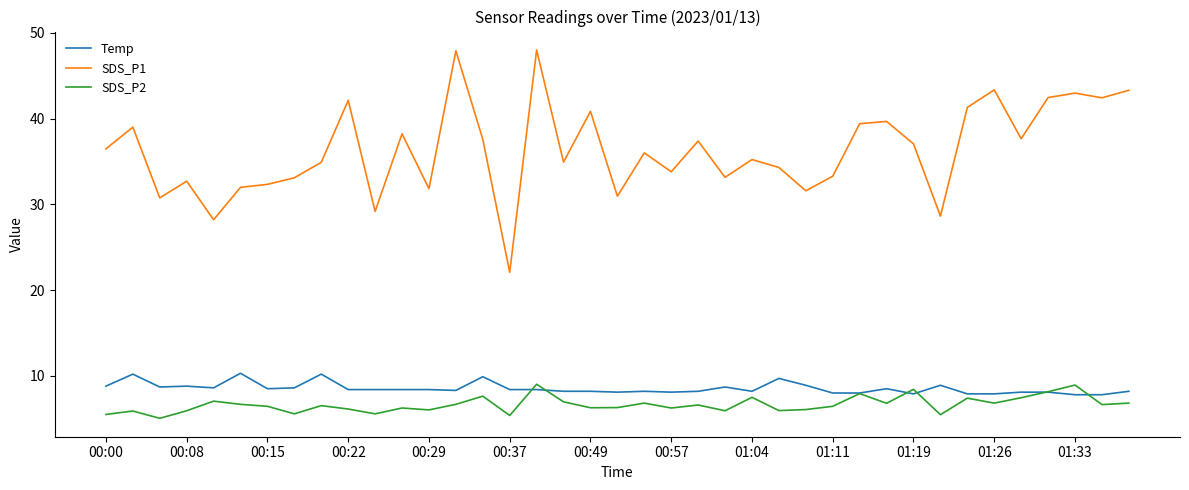

What is the minimum value for SDS_P1?

22.1